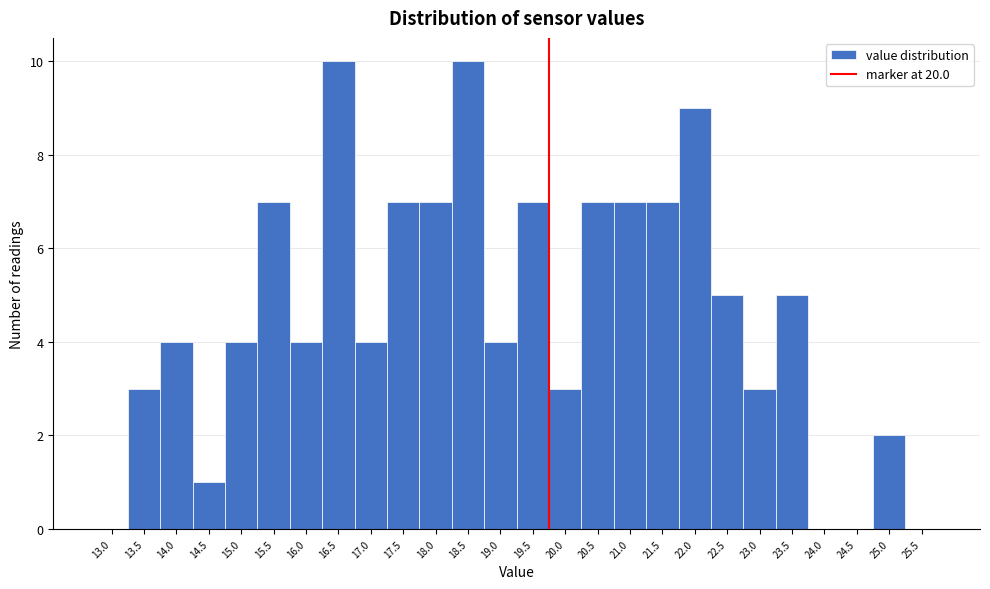

Reading left to right, transcribe all the data shown in this chart.

13.0=0	13.5=3	14.0=4	14.5=1	15.0=4	15.5=7	16.0=4	16.5=10	17.0=4	17.5=7	18.0=7	18.5=10	19.0=4	19.5=7	20.0=3	20.5=7	21.0=7	21.5=7	22.0=9	22.5=5	23.0=3	23.5=5	24.0=0	24.5=0	25.0=2	25.5=0